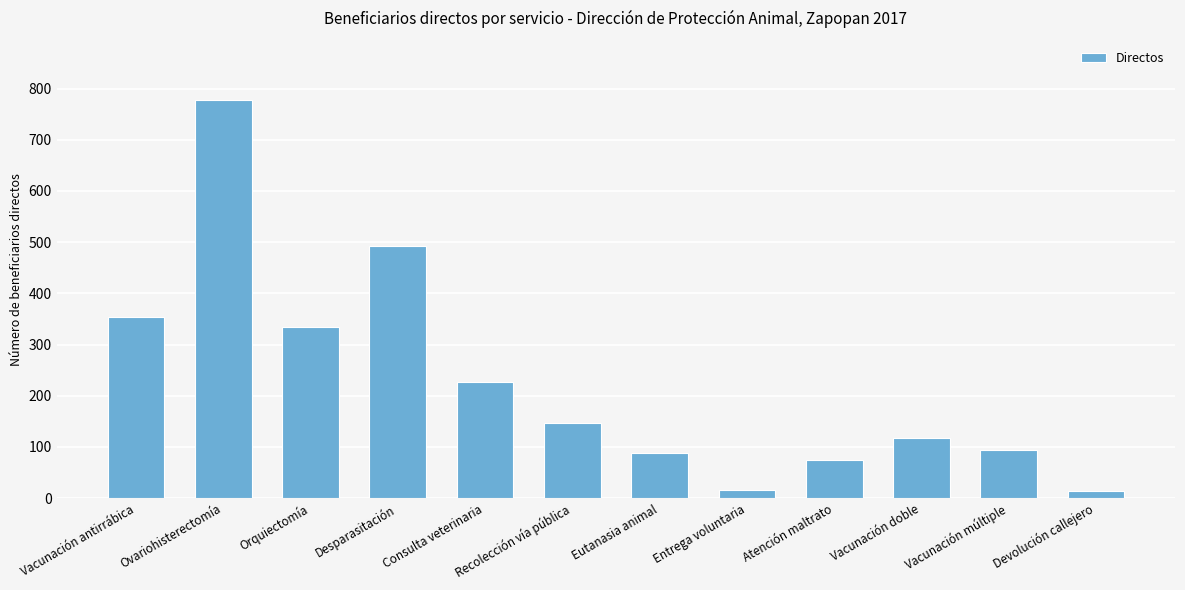

Is it true that the value at Consulta veterinaria is 350?

False